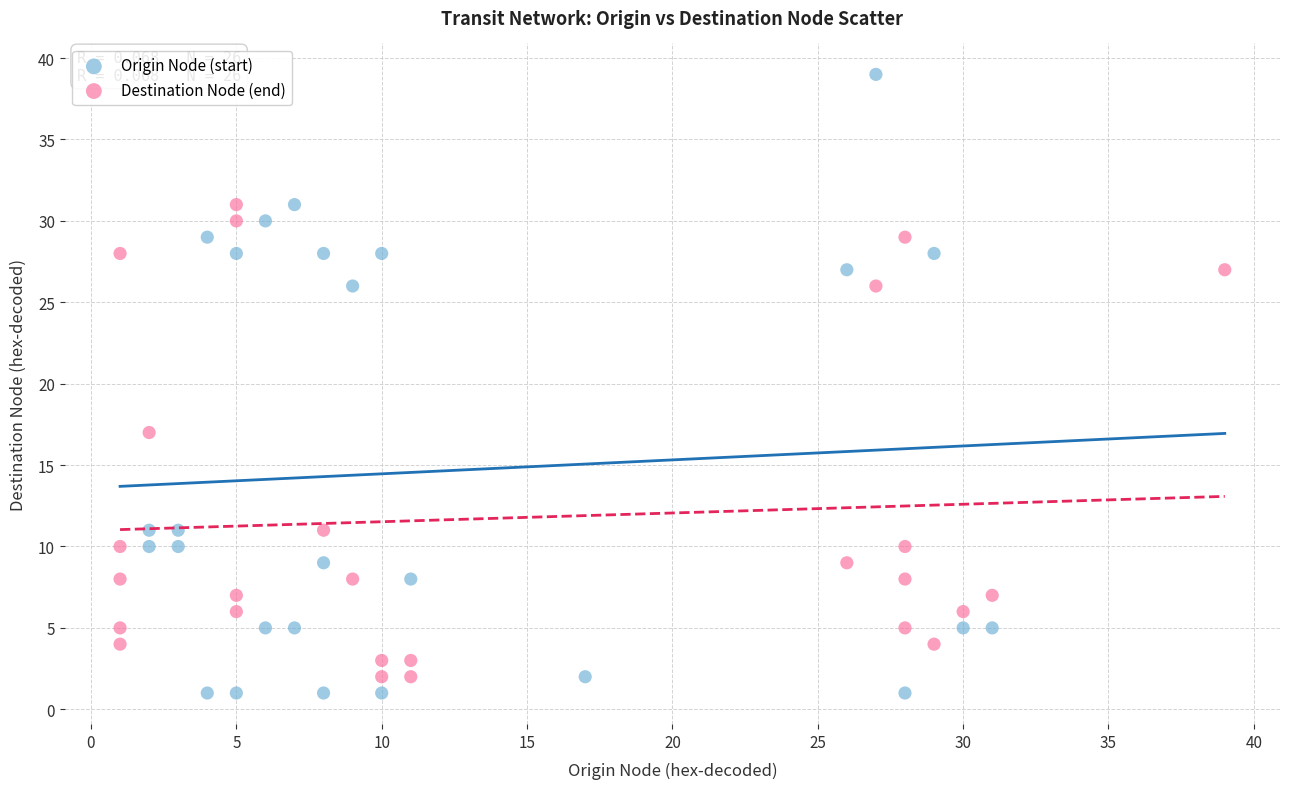

Which series has the largest Y range (max minus min)?

Origin Node (start)